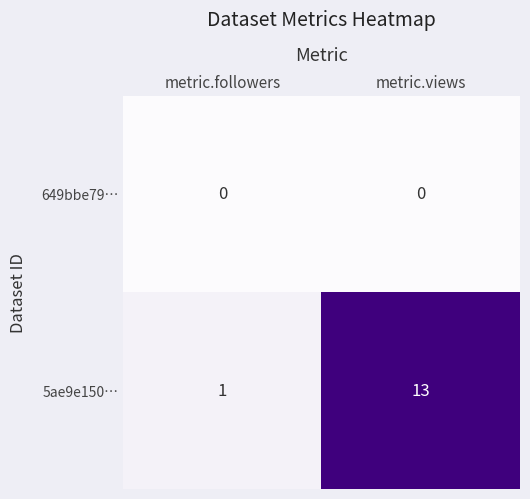

What is the sum of the 5ae9e150… values at metric.followers and metric.views?

14